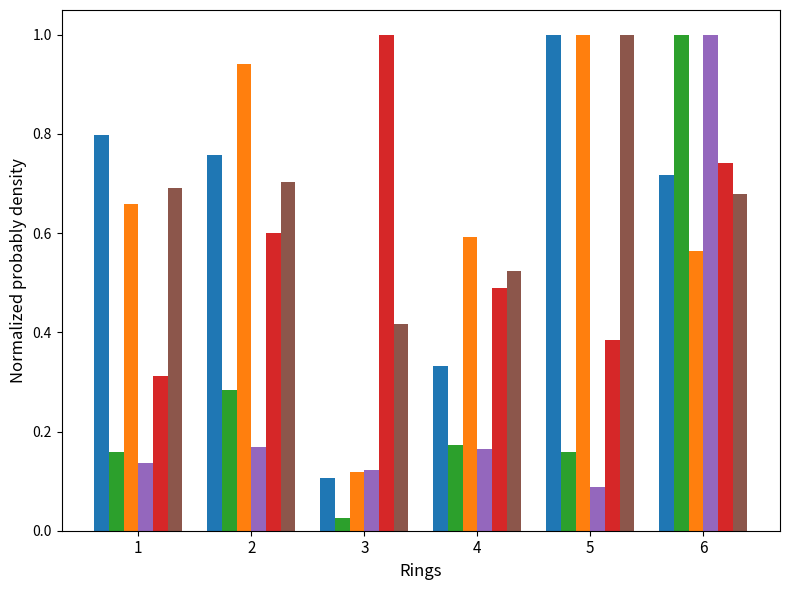

What is the maximum value shown in the chart?

1.0